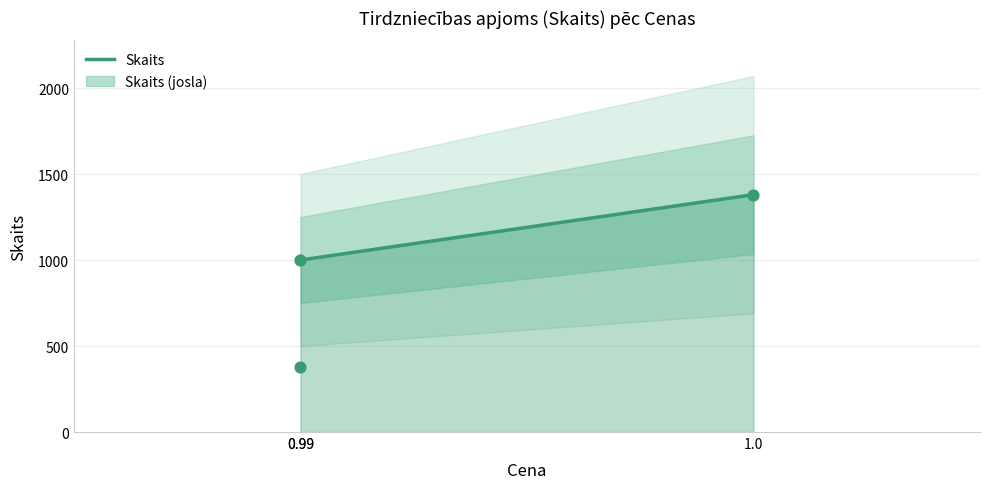

What is the ratio of the value at 0.99 to the value at 0.99?

0.4